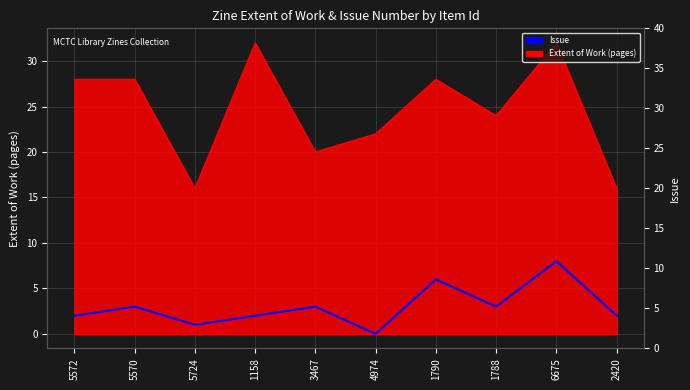

Approximately how many times larger is the value at 2420 compared to 1790?

0.3